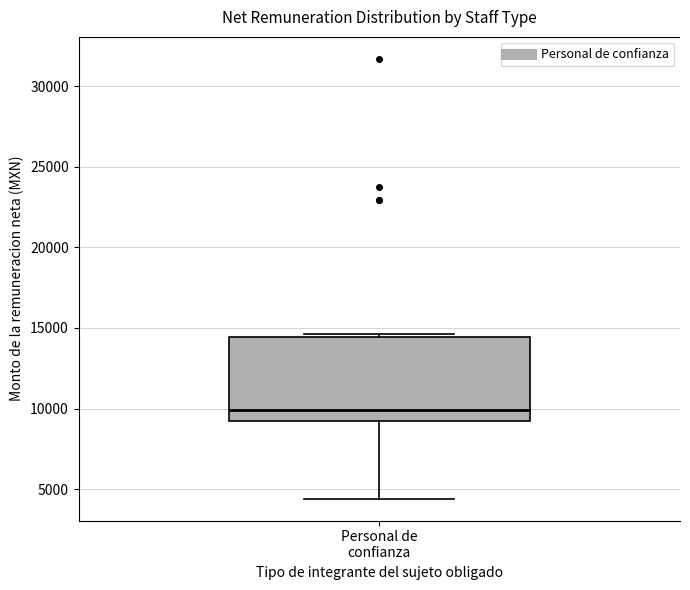

Read this box plot against the y-axis: the position of the median line, the range covered by the box, and the ends of both whiskers. The values are not printed on the chart, so give them approximately, as read against the axis.

median 10000, box 9500 to 14500, whiskers 4500 to 14500 (just above the box's upper edge)